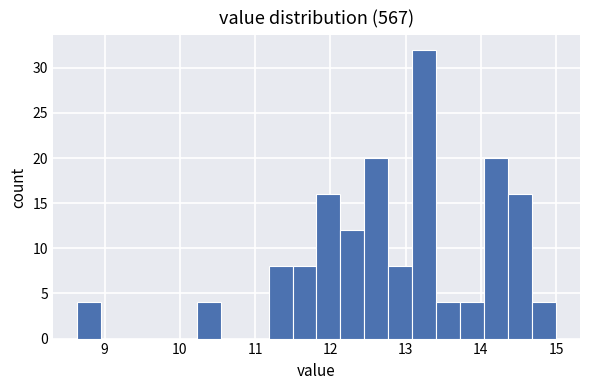

Around what value on the x-axis is the tallest bar? Give the approximate position of its centre, as read against the axis.

13.2